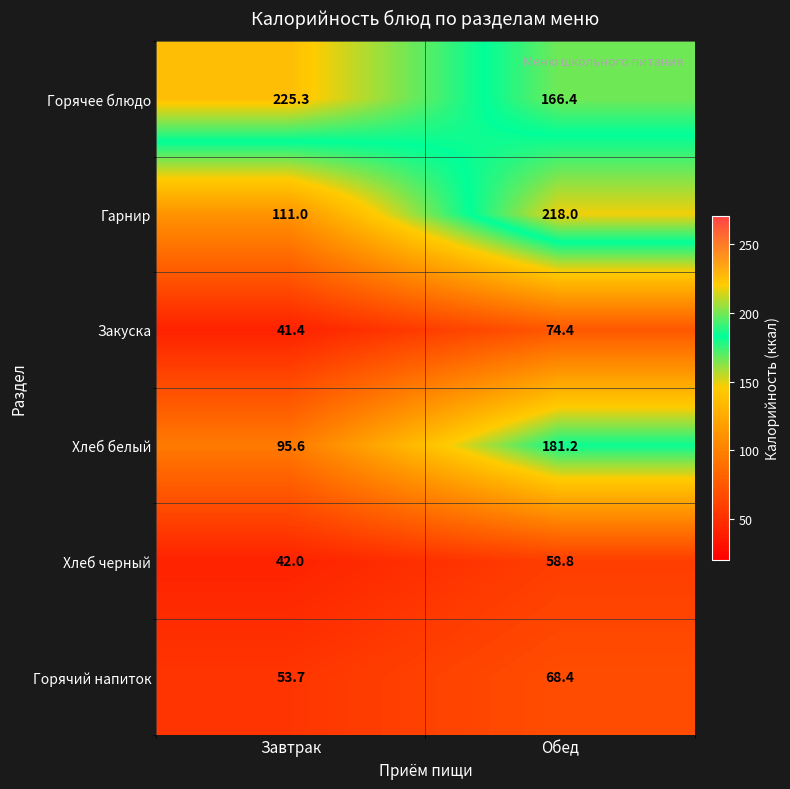

The Горячий напиток series shows 39.2 at Обед. True or false?

False